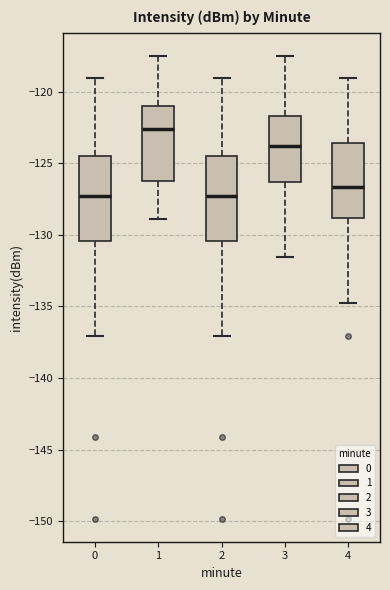

Where is the upper edge of the box at x = 1 on the y-axis? The values are not printed on the chart, so give them approximately, as read against the axis.

-121.0